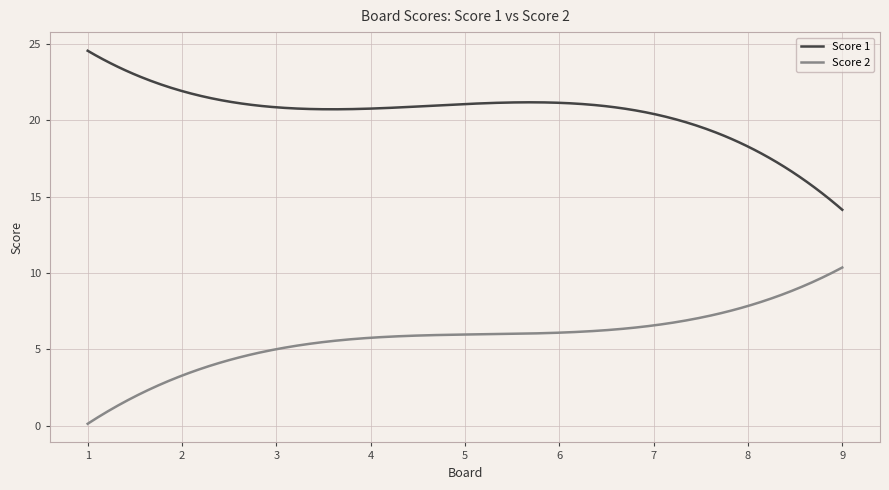

Which series has the largest total across all categories?

Score 1